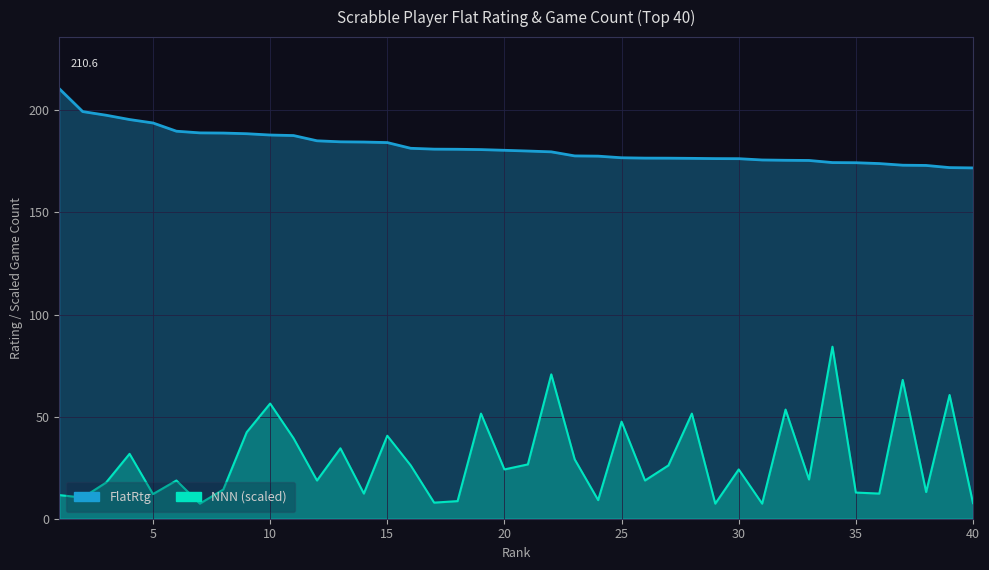

Rank the series by their maximum value, from lowest to highest.

NNN, FlatRtg